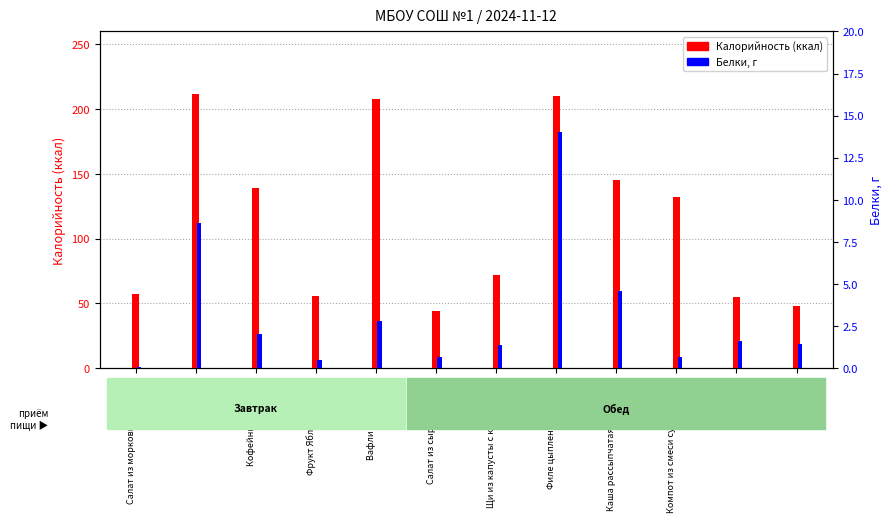

Is it true that Белки equals 1.6 at Батон?

True